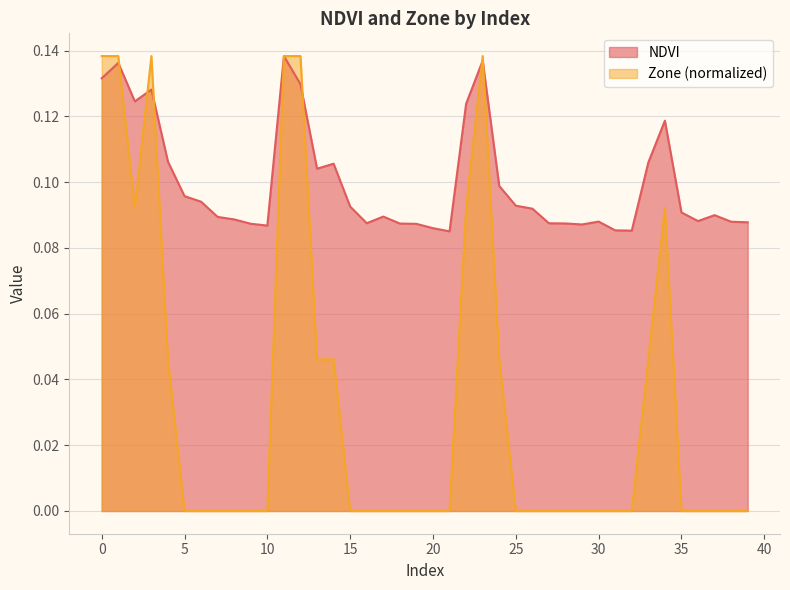

How many distinct data groups are displayed?

2